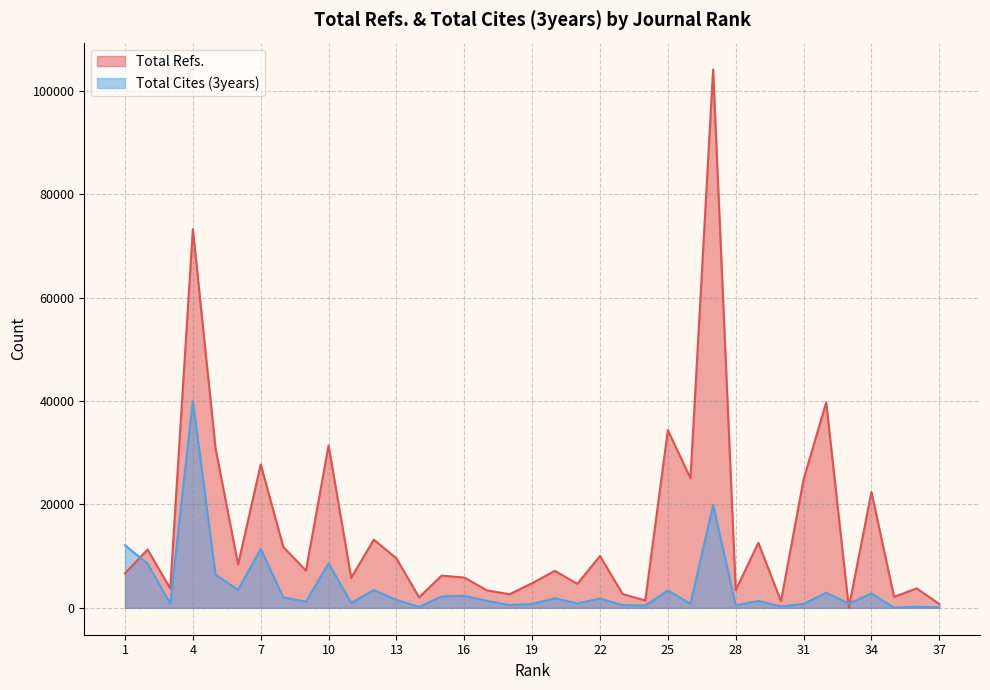

Is it true that Total Cites (3years) equals 750 at 31?

True